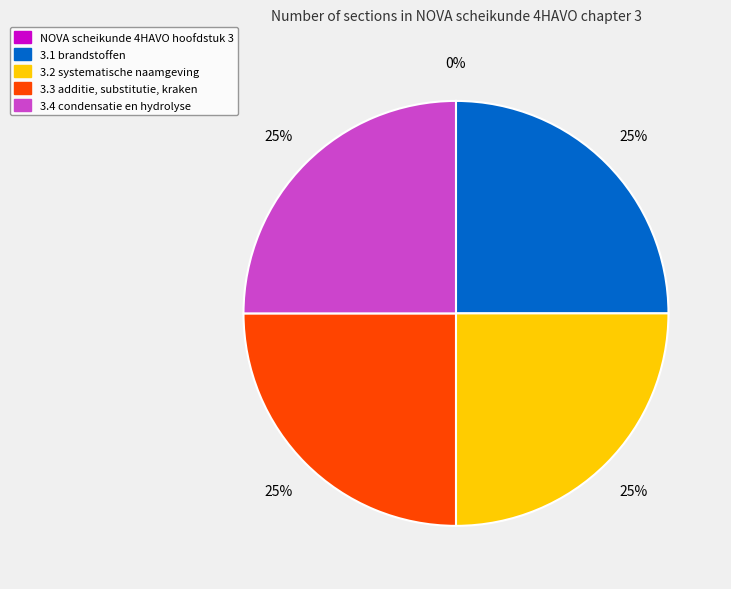

Does any single category account for the majority?

No